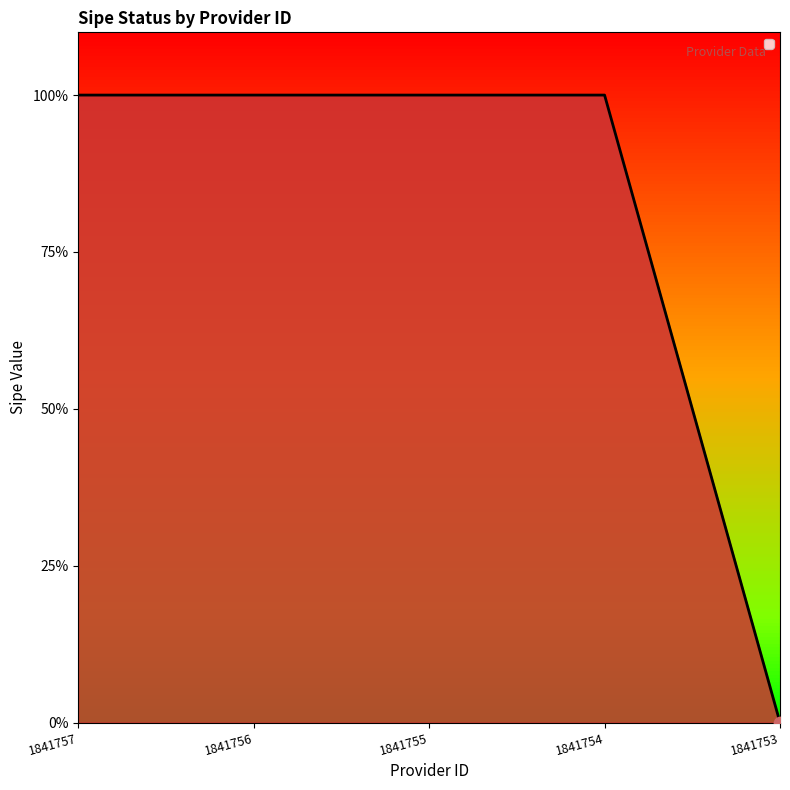

Between 1841754 and 1841753, which is larger?

1841754